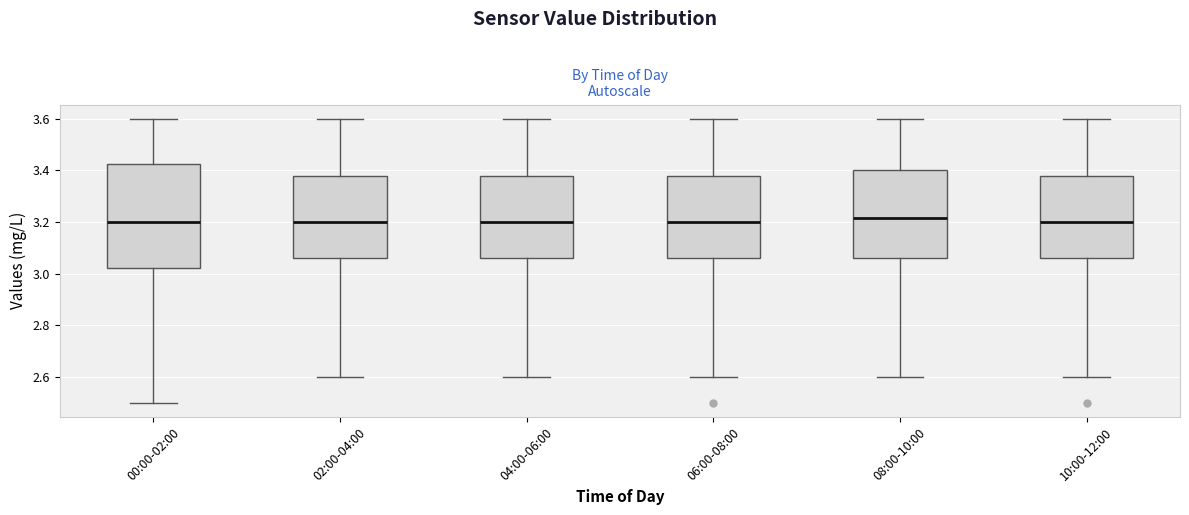

Reading left to right, read every box against the y-axis: the position of its median line, the range the box covers, and the ends of its whiskers. The values are not printed on the chart, so give them approximately, as read against the axis.

00:00-02:00: median 3.20, box 3.02 to 3.42, whiskers 2.50 to 3.60
02:00-04:00: median 3.20, box 3.06 to 3.38, whiskers 2.60 to 3.60
04:00-06:00: median 3.20, box 3.06 to 3.38, whiskers 2.60 to 3.60
06:00-08:00: median 3.20, box 3.06 to 3.38, whiskers 2.60 to 3.60
08:00-10:00: median 3.22, box 3.06 to 3.40, whiskers 2.60 to 3.60
10:00-12:00: median 3.20, box 3.06 to 3.38, whiskers 2.60 to 3.60